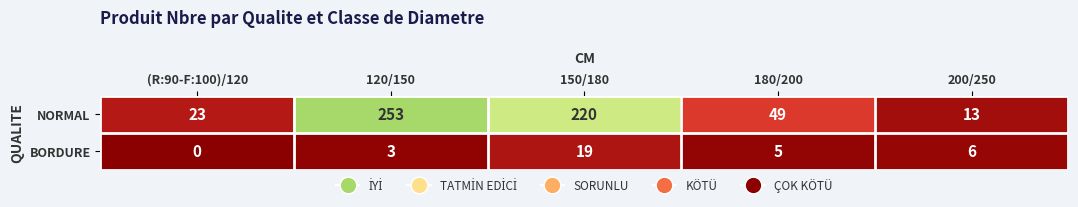

Reading right to left, extract all data points from this chart.

NORMAL: 200/250=13	180/200=49	150/180=220	120/150=253	(R:90-F:100)/120=23
BORDURE: 200/250=6	180/200=5	150/180=19	120/150=3	(R:90-F:100)/120=0